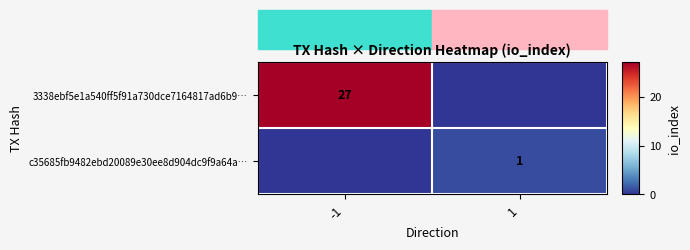

True or false: 3338ebf5e1a540ff5f91a730dce7164817ad6b9… has a value of 48 at -1.

False